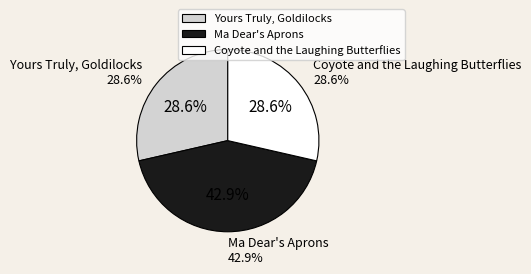

What portion of the pie excludes Ma Dear's Aprons?

57.1%